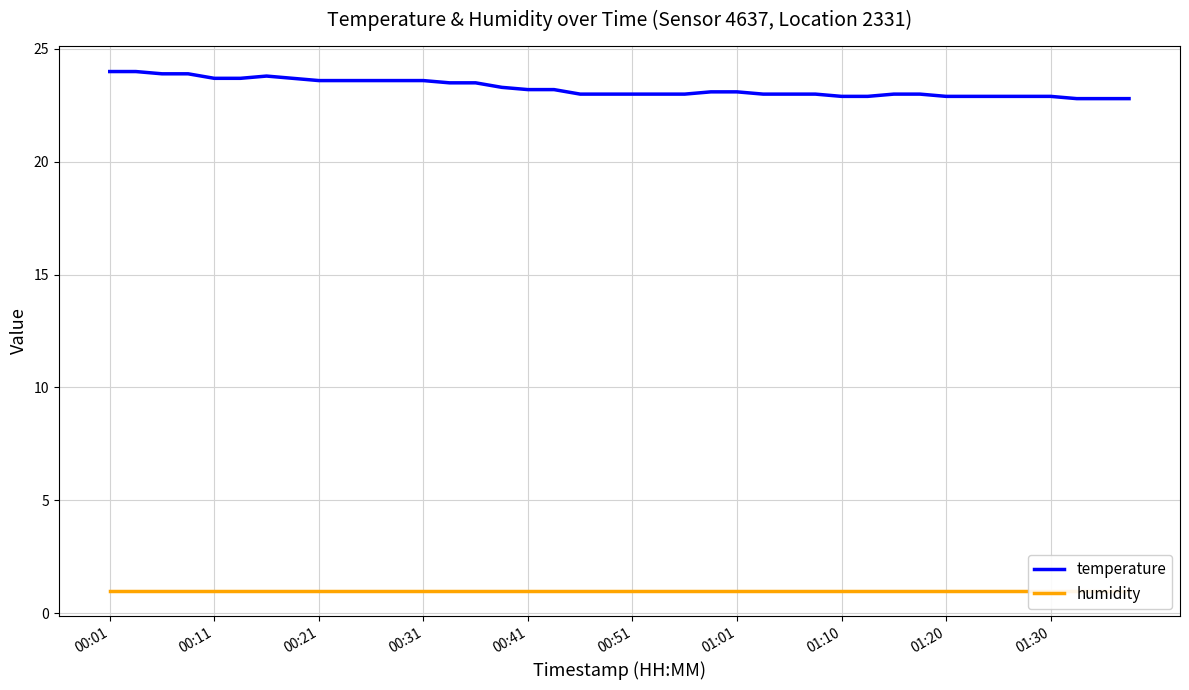

Which has a higher value, 01:01 or 00:01?

00:01